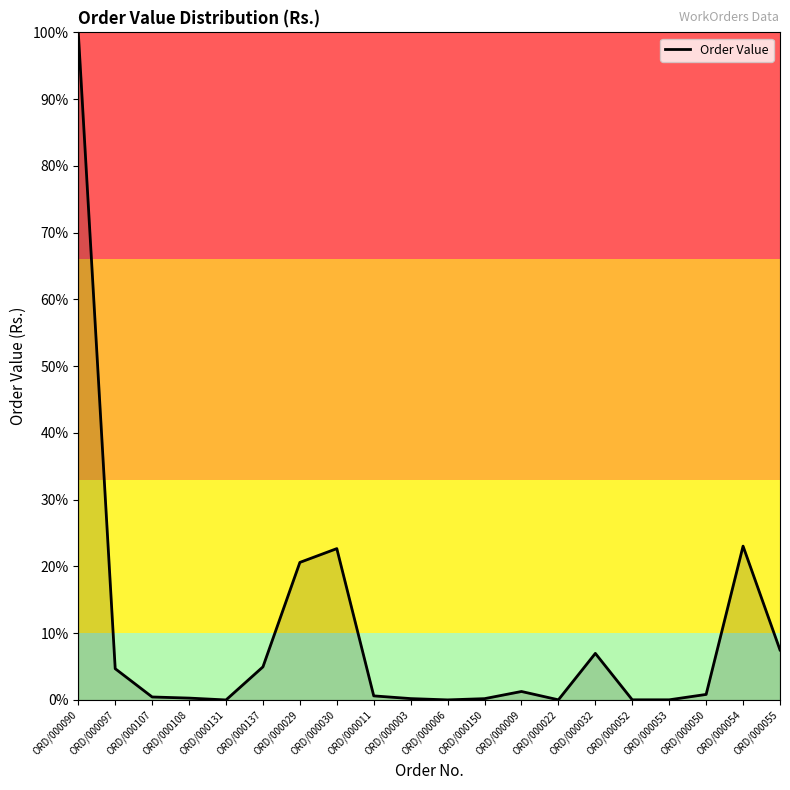

What is the change in value from ORD/000097 to ORD/000030?

+18.0